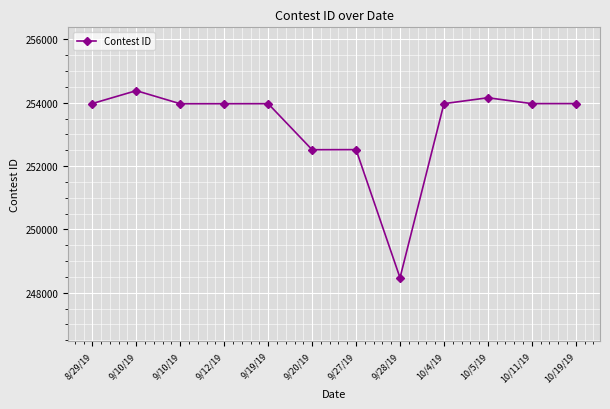

Approximately how many times larger is the value at 10/11/19 compared to 10/4/19?

1.0